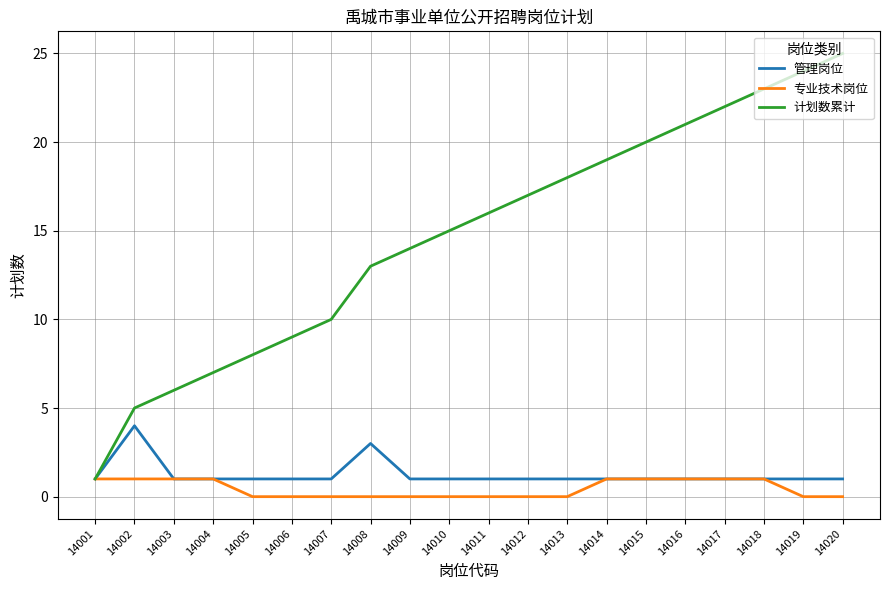

What is the approximate value of 计划数累计 at 14010?

15